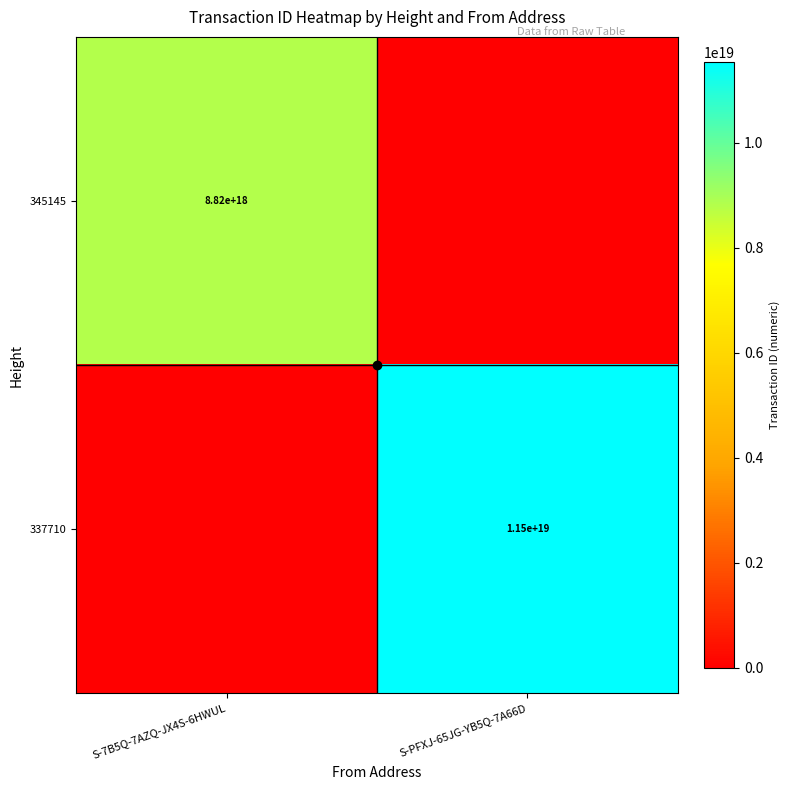

The 337710 series shows 20232114784085581824 at S-PFXJ-65JG-YB5Q-7A66D. True or false?

False